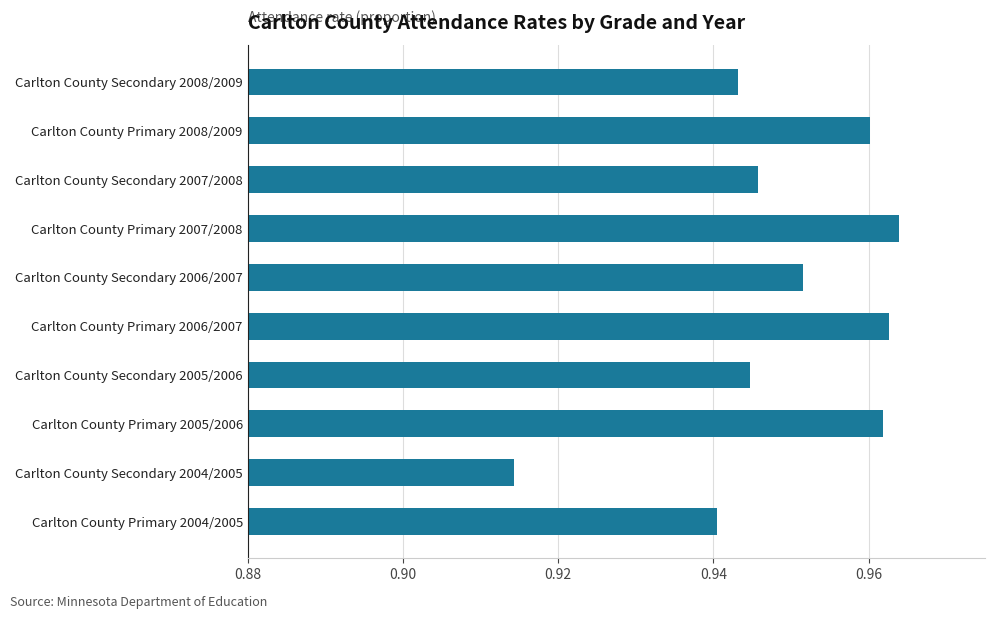

Rank the categories by value from highest to lowest.

Carlton County Primary 2007/2008, Carlton County Primary 2006/2007, Carlton County Primary 2005/2006, Carlton County Primary 2008/2009, Carlton County Secondary 2006/2007, Carlton County Secondary 2007/2008, Carlton County Secondary 2005/2006, Carlton County Secondary 2008/2009, Carlton County Primary 2004/2005, Carlton County Secondary 2004/2005